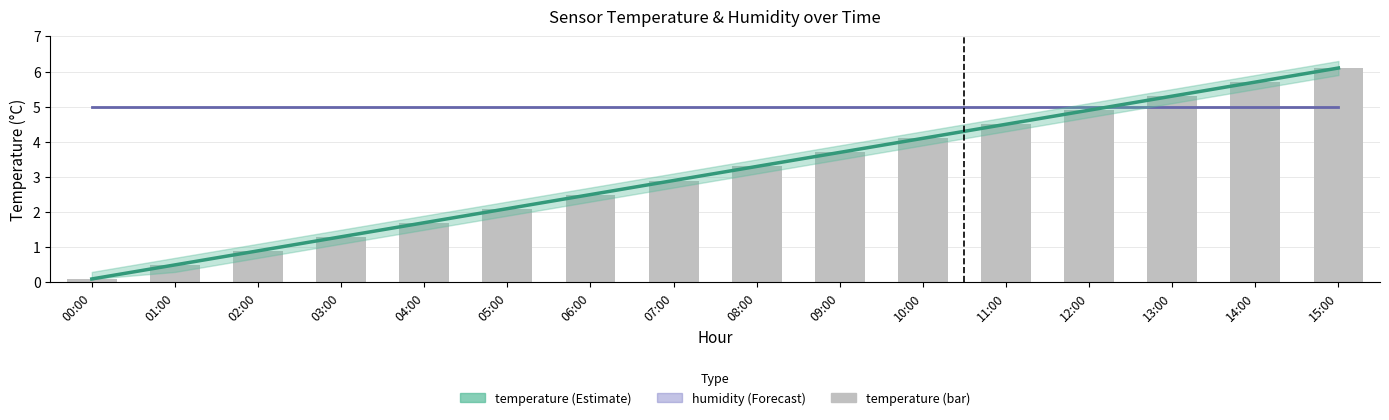

Does the chart contain any negative values?

No